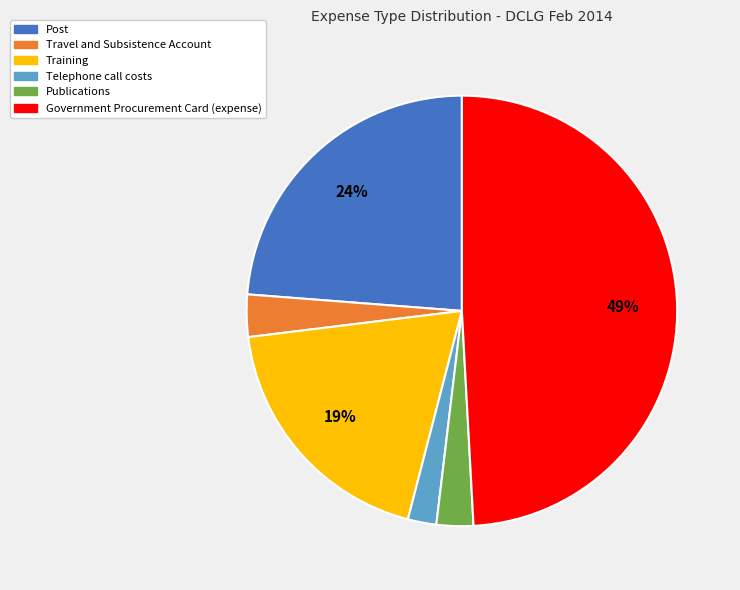

Do Training and Post together represent more than half of the pie?

No